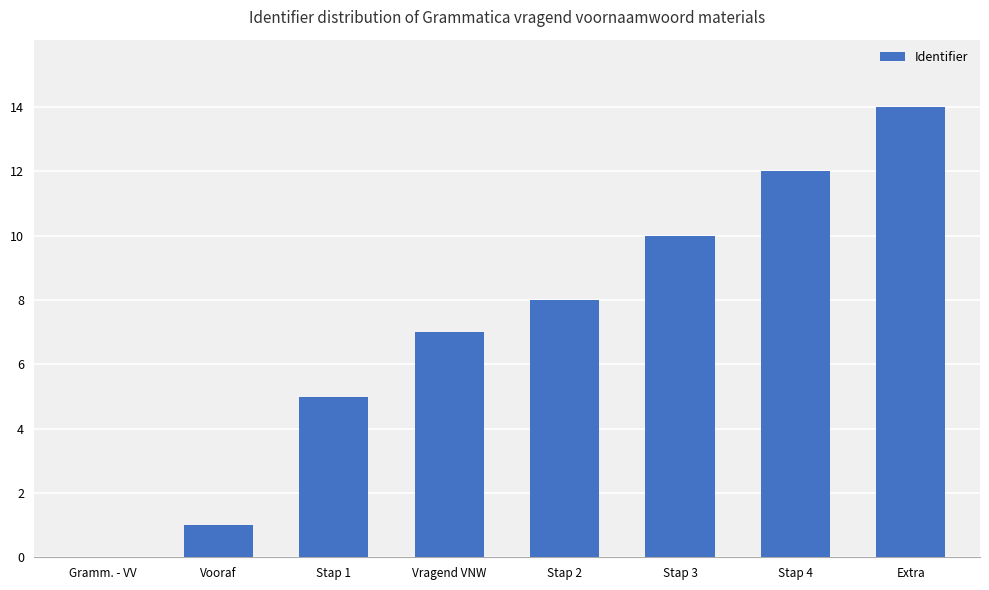

What is the change in value from Vragend VNW to Extra?

+7